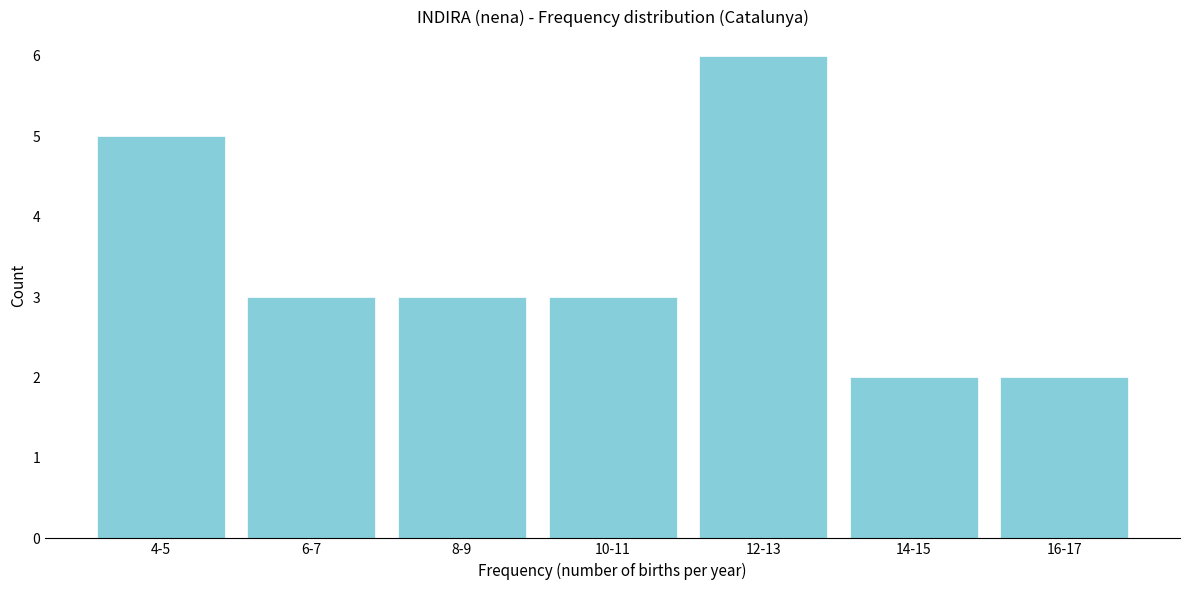

Reading left to right, list all the values displayed in this chart.

5	3	3	3	6	2	2